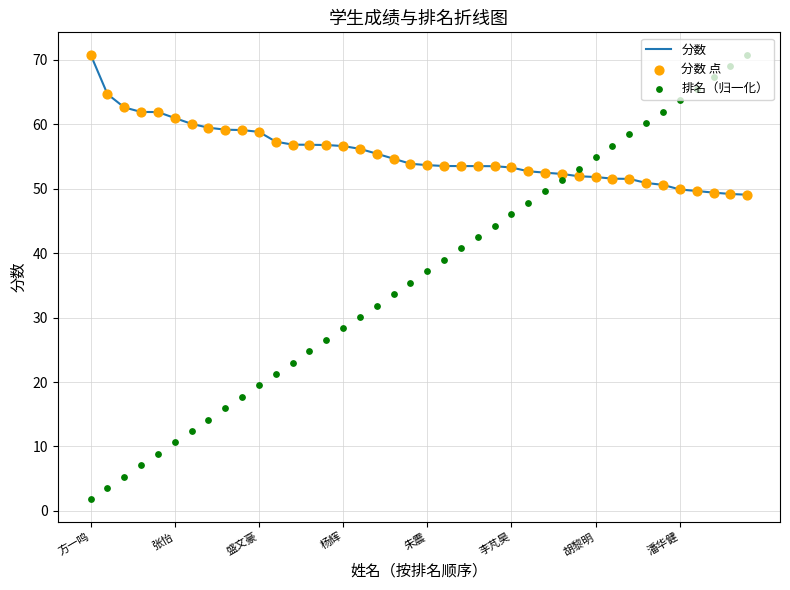

Which series has the widest spread of Y values?

排名（归一化）